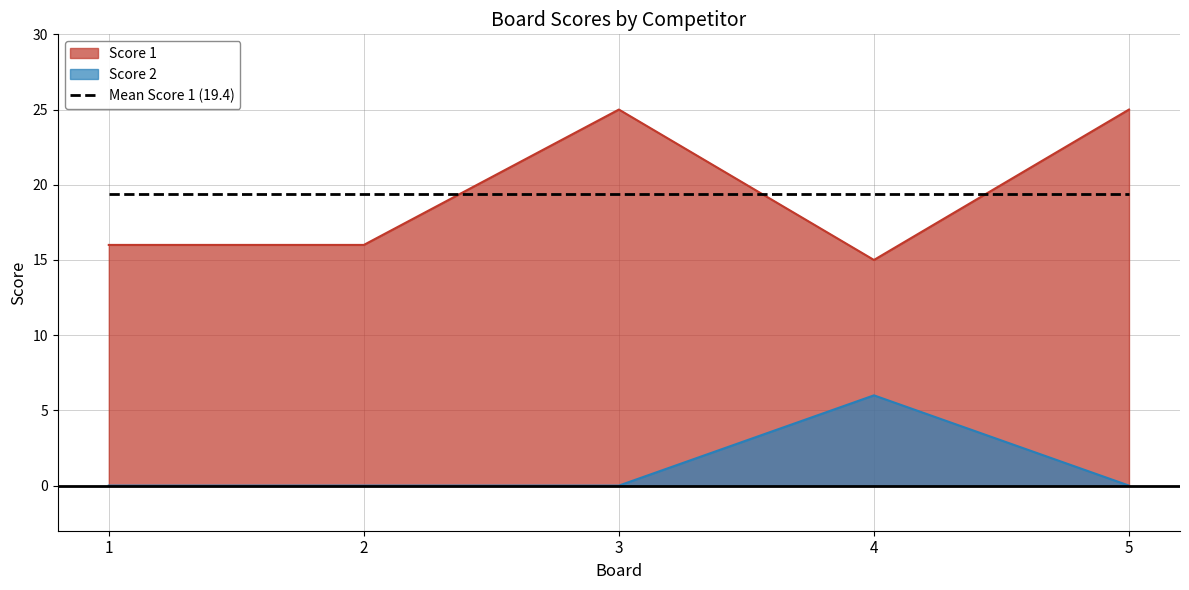

What is the value of the Score 1 point at the 4th from the left?

15